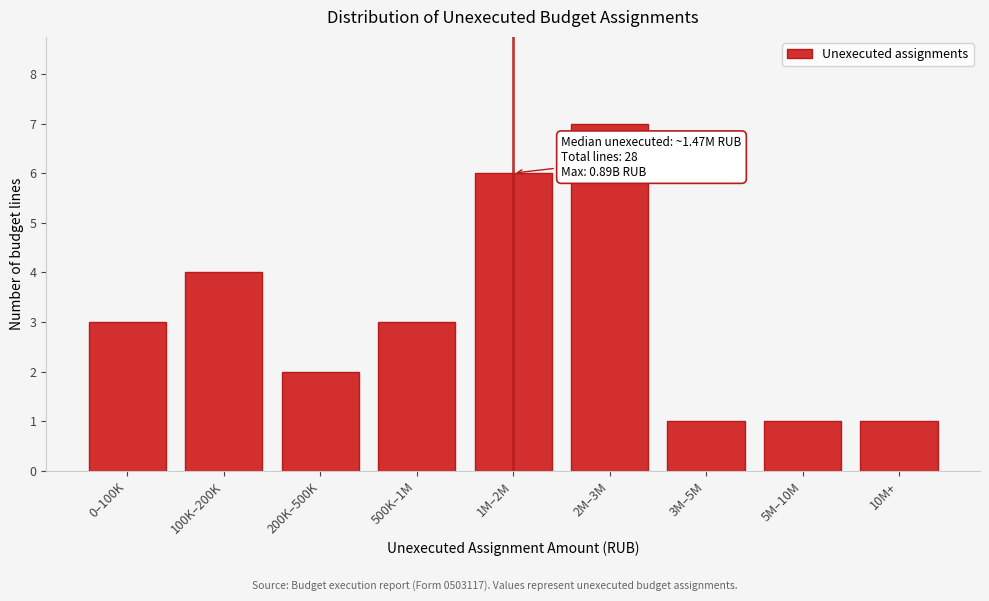

Reading left to right, what are all the values shown in this chart?

0–100K=3	100K–200K=4	200K–500K=2	500K–1M=3	1M–2M=6	2M–3M=7	3M–5M=1	5M–10M=1	10M+=1